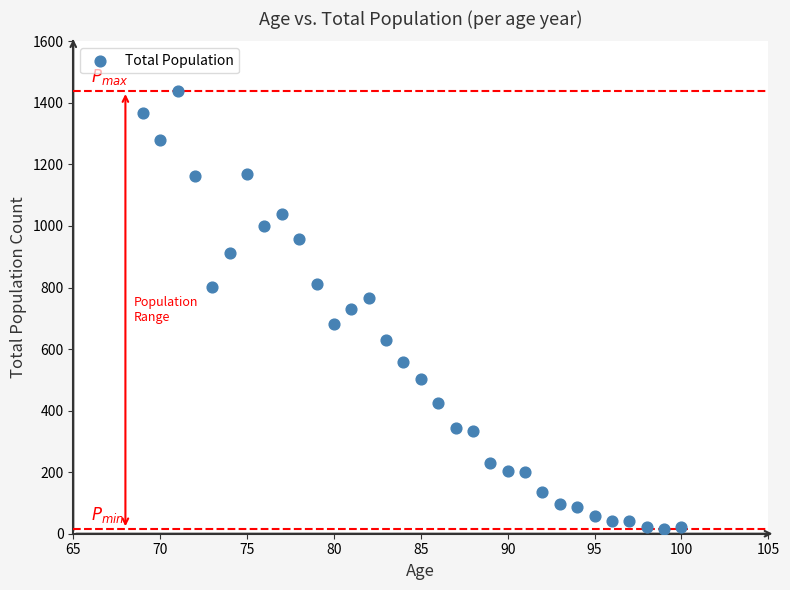

What is the range of Y values (max minus min)?

1423